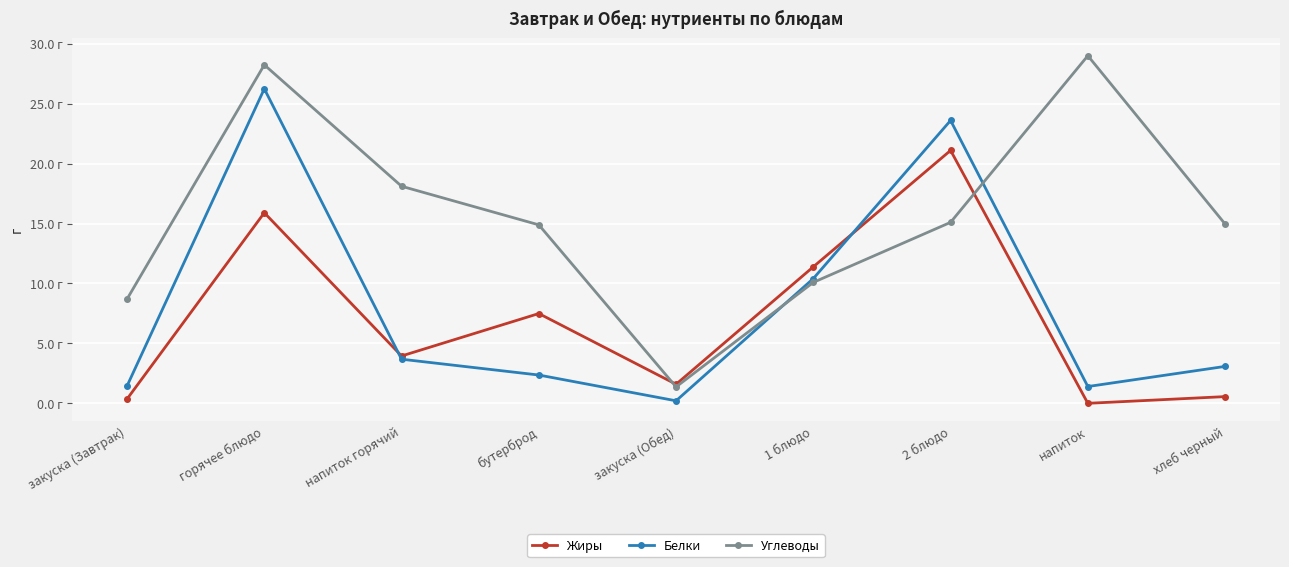

True or false: Углеводы has more than 1 interior local peaks.

True